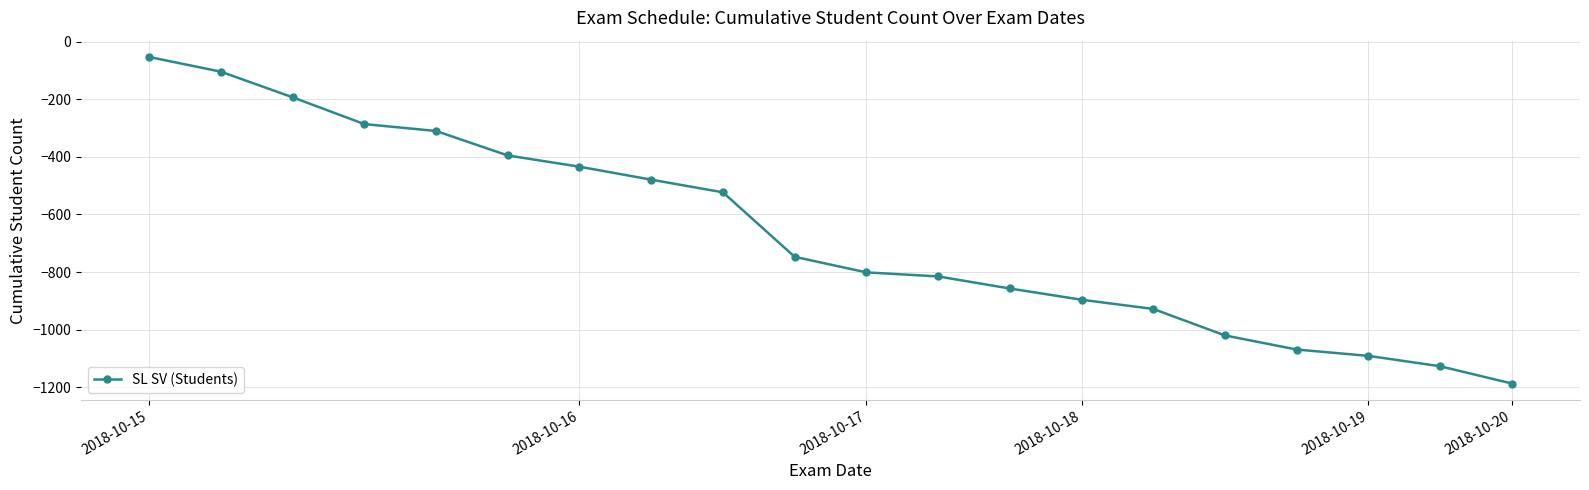

Reading left to right, list all the values displayed in this chart.

-53	-104	-193	-286	-310	-395	-434	-479	-523	-747	-801	-815	-857	-896	-928	-1020	-1069	-1091	-1127	-1187